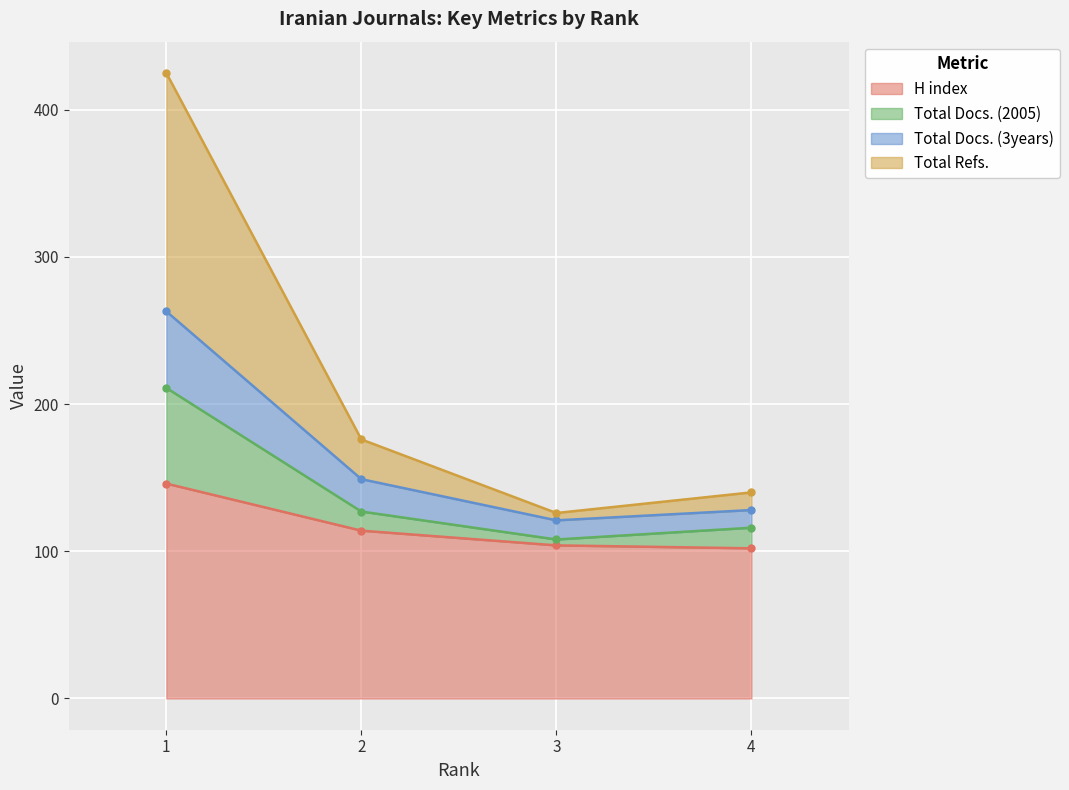

How many lines are shown in the chart?

4